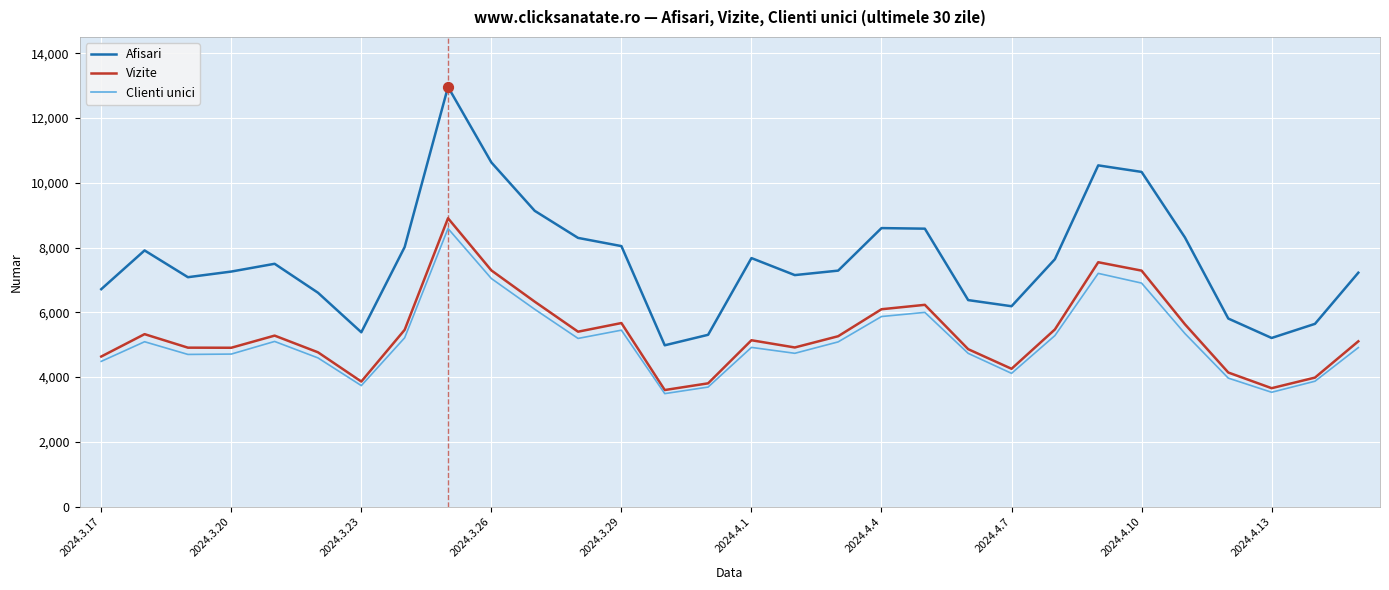

Which series has the largest total across all categories?

Afisari